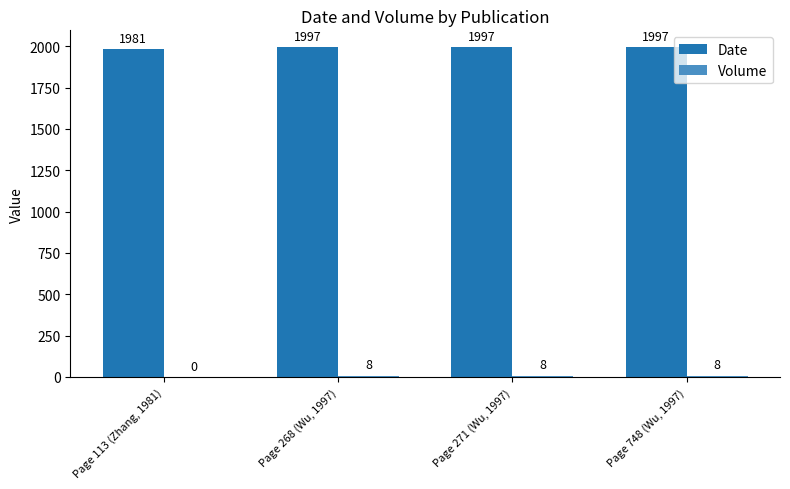

The Date series shows 1997 at Page 748 (Wu, 1997). True or false?

True